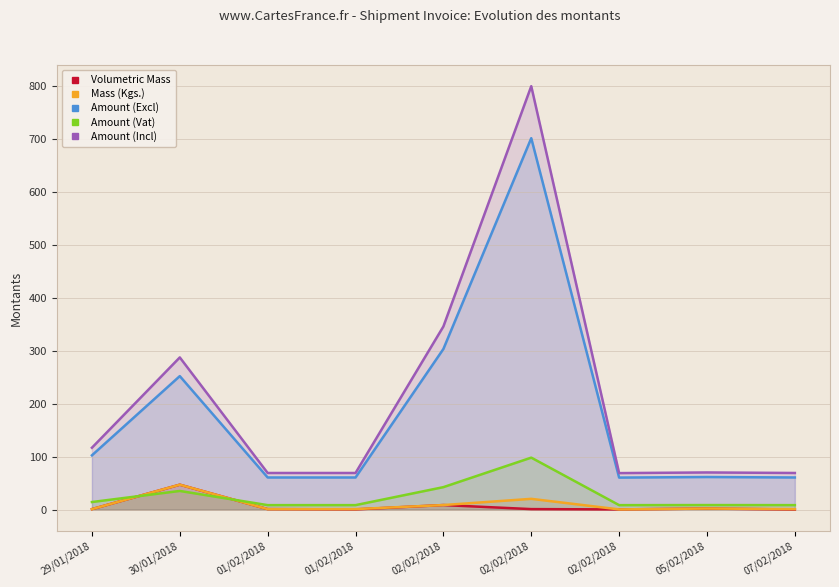

What is the spread (max minus min) of values at 02/02/2018?

337.3